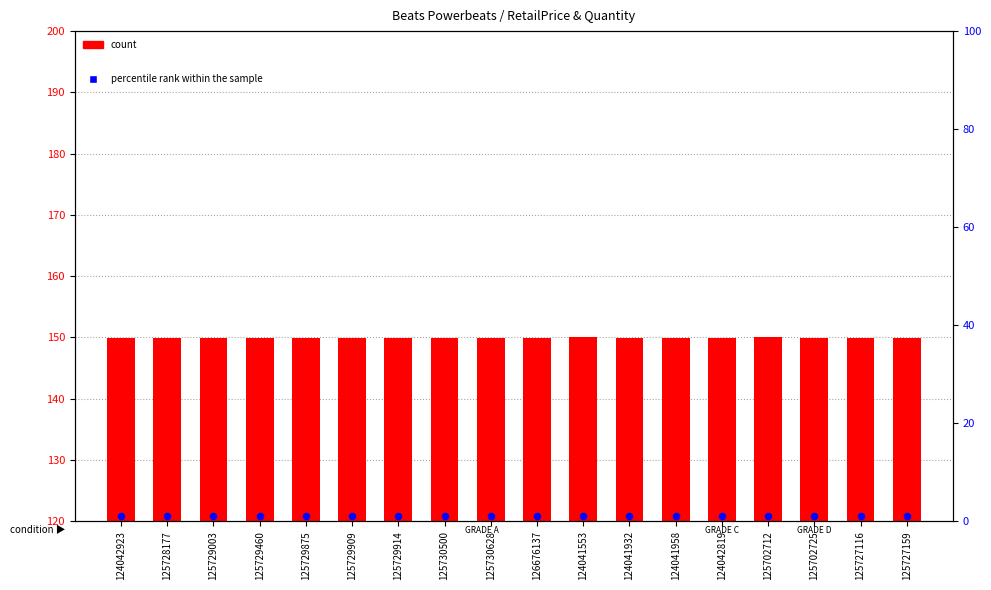

Which series has the largest Y range (max minus min)?

count